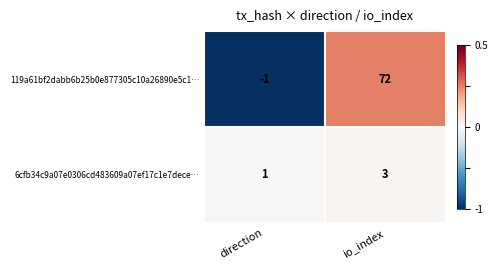

How many data points in 119a61bf2dabb6b25b0e877305c10a26890e5c1… are less than 72?

1